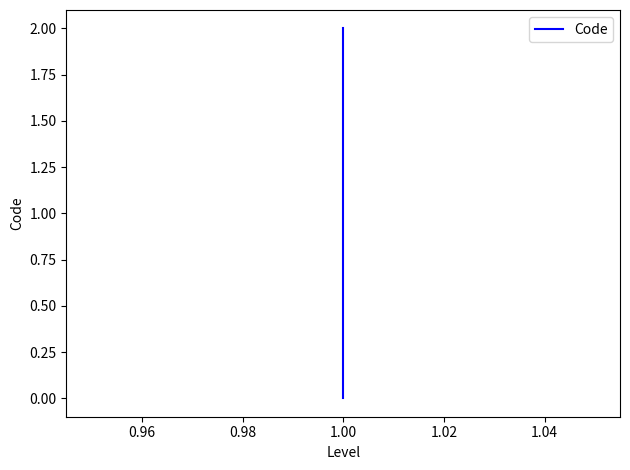

How many values are below 1?

1